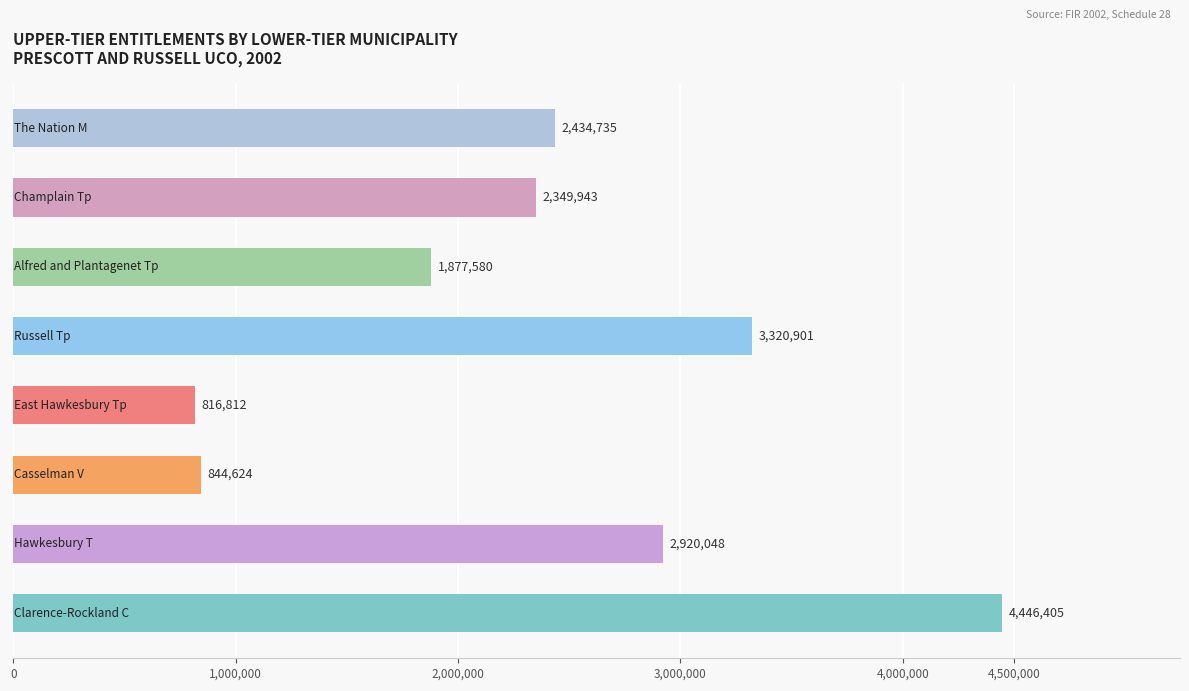

What is the maximum value shown in the chart?

4446405